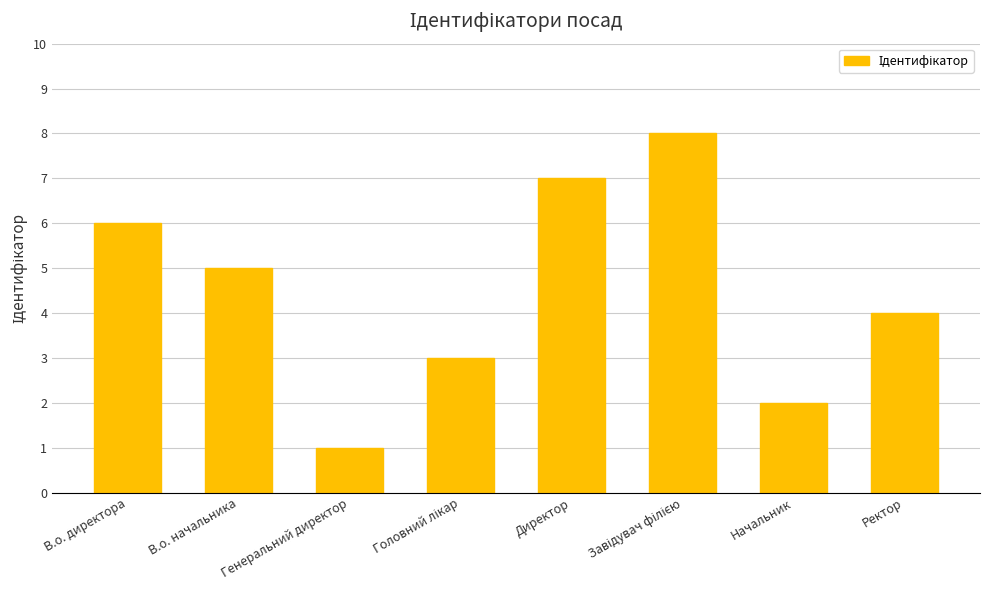

How many categories are shown in the chart?

8